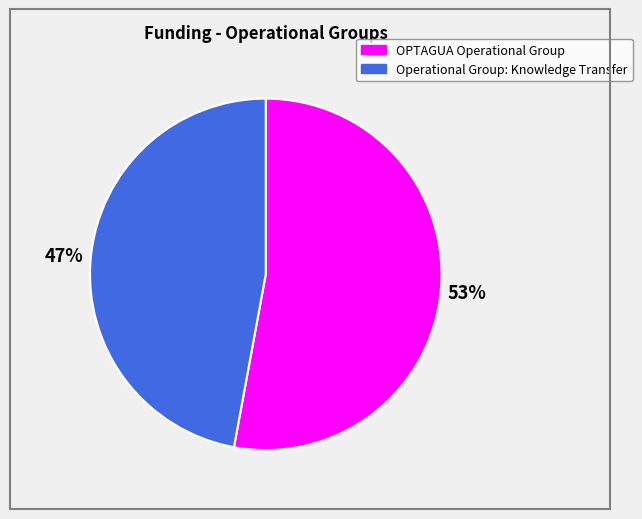

To the nearest percent, what is the combined percentage of Operational Group: Knowledge Transfer and OPTAGUA Operational Group?

100%